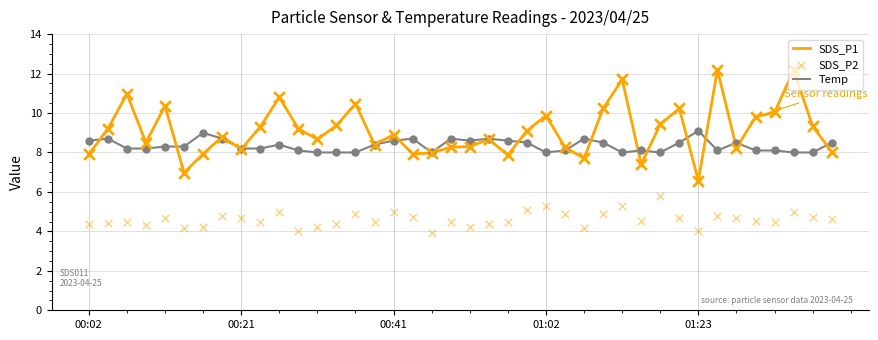

What is the total value across all series at 10?

24.2